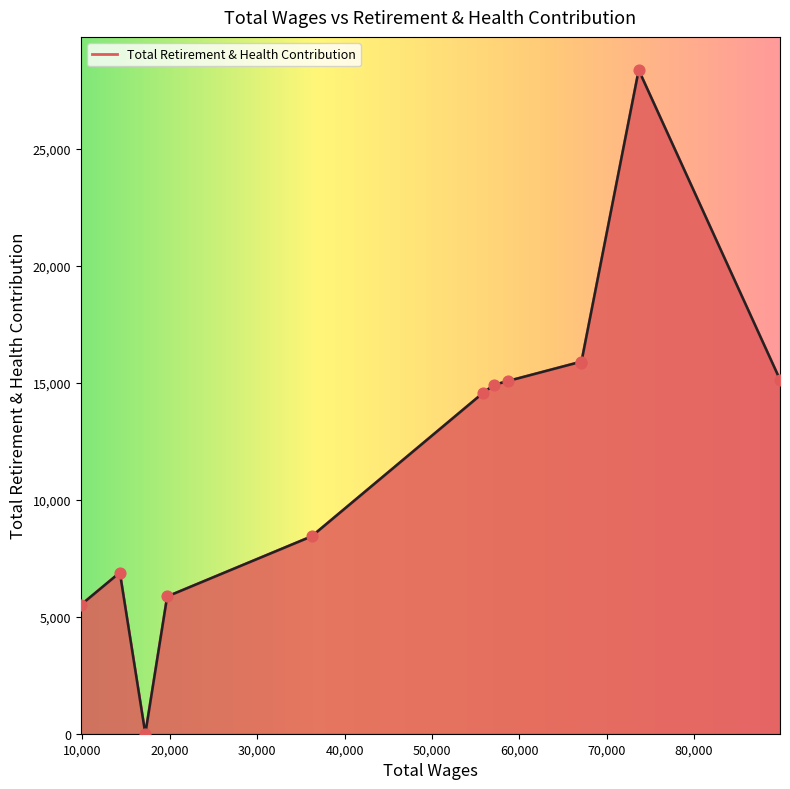

What is the ratio of the value at 67021.0 to the value at 36241.0?

1.9